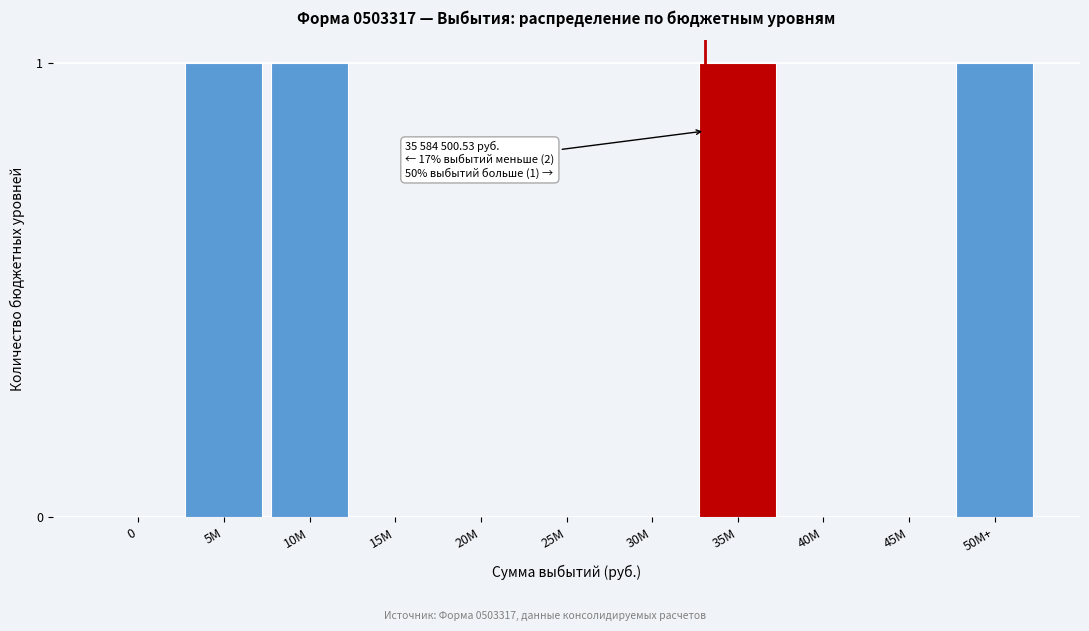

Reading left to right, what are all the values shown in this chart?

0=0	5M=1	10M=1	15M=0	20M=0	25M=0	30M=0	35M=1	40M=0	45M=0	50M+=1